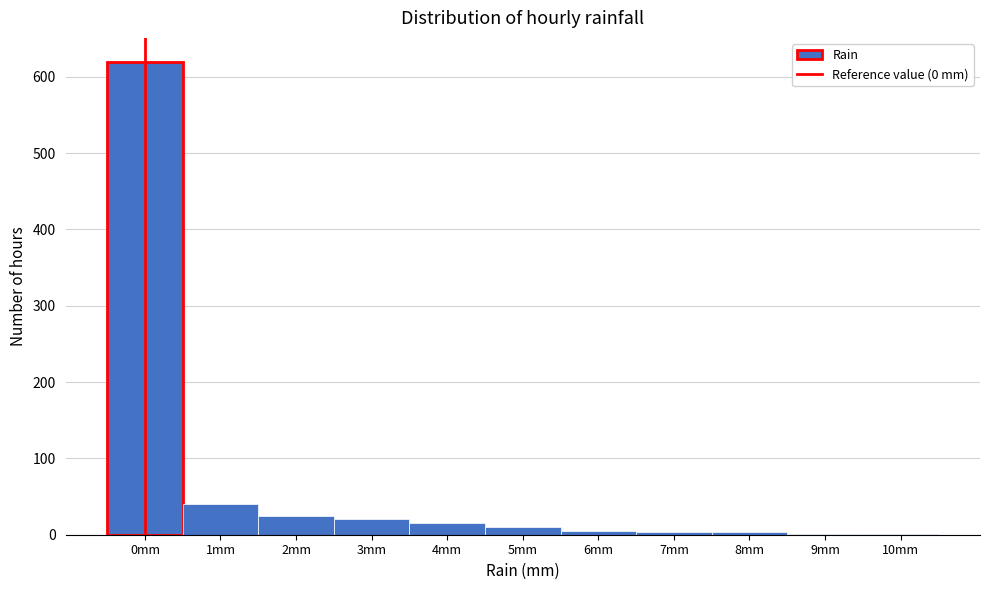

How tall is the bar that spans -0.5 to 0.5 on the x-axis? The values are not printed on the chart, so give them approximately, as read against the axis.

620